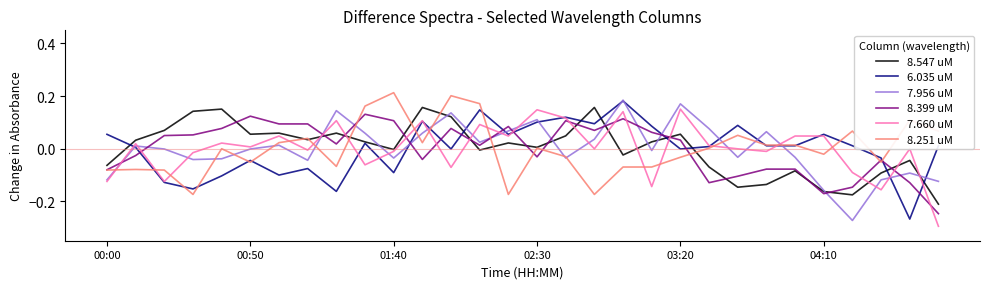

What are all the series names shown in the legend?

8.547 uM, 6.035 uM, 7.956 uM, 8.399 uM, 7.660 uM, 8.251 uM